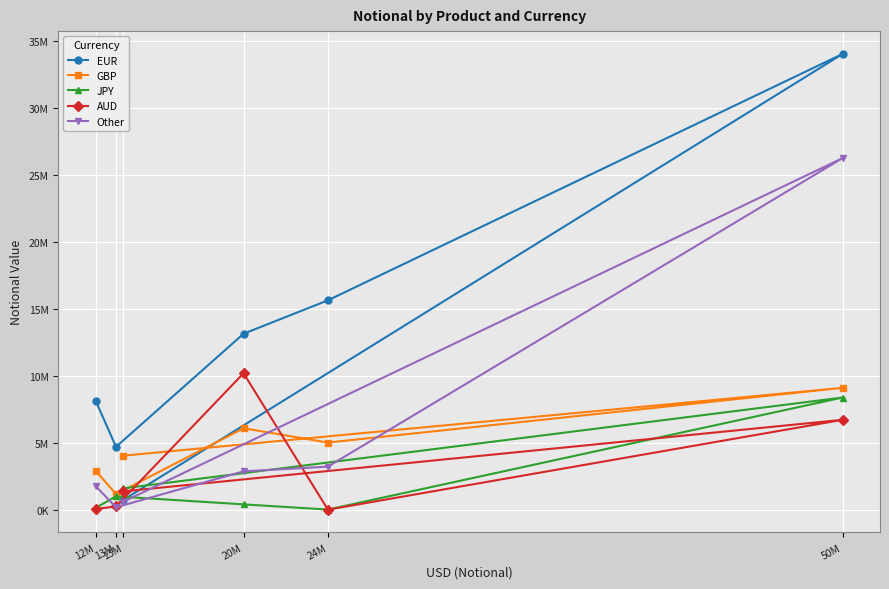

The AUD series shows -6629803 at 24M. True or false?

False